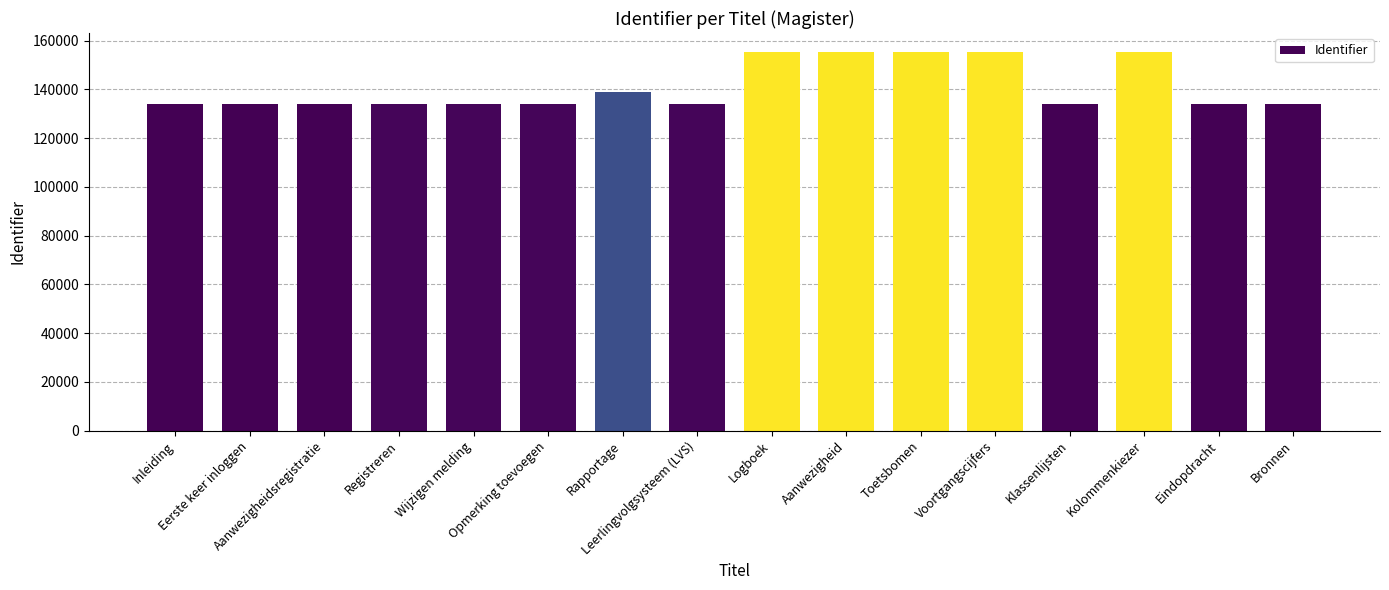

How many bars are there in total?

16